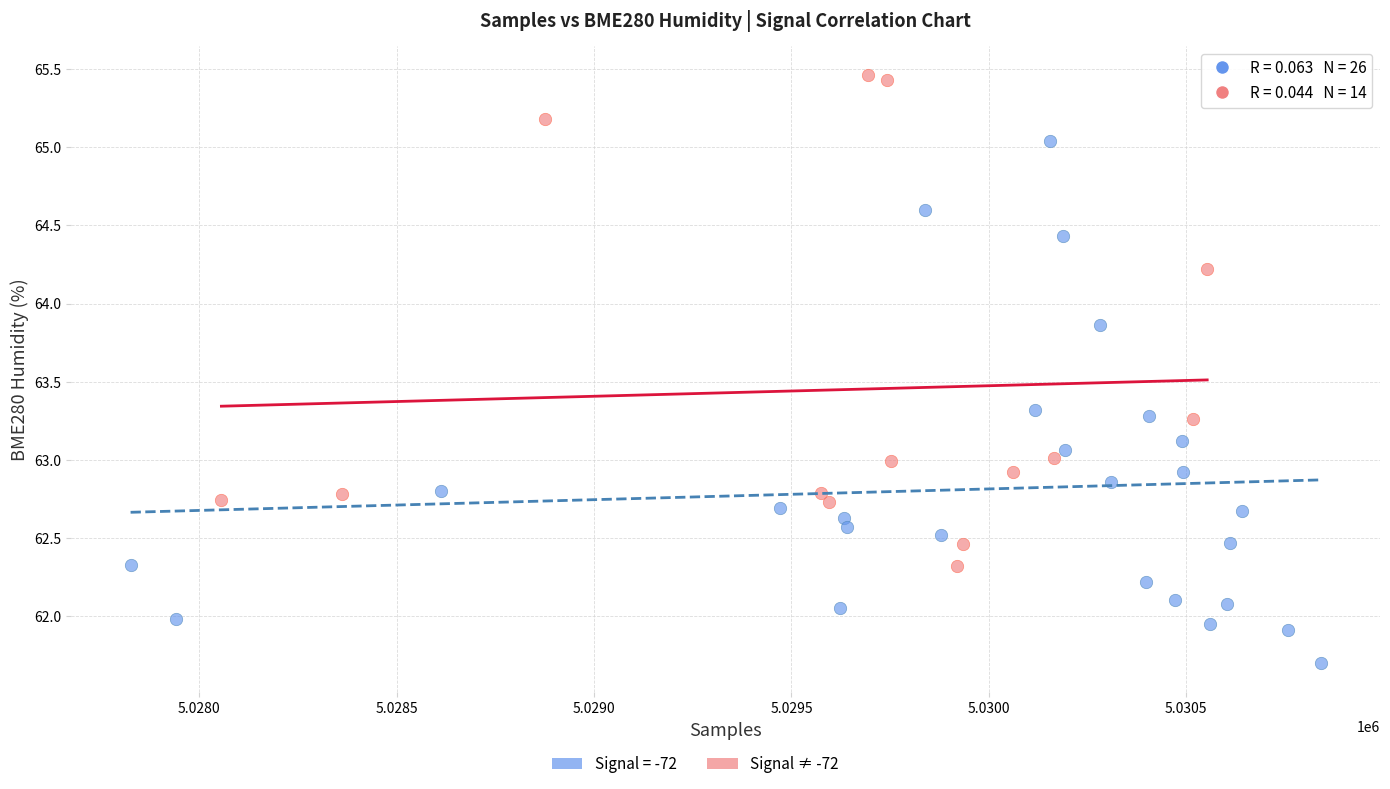

Which series has the widest spread of Y values?

Signal = -72